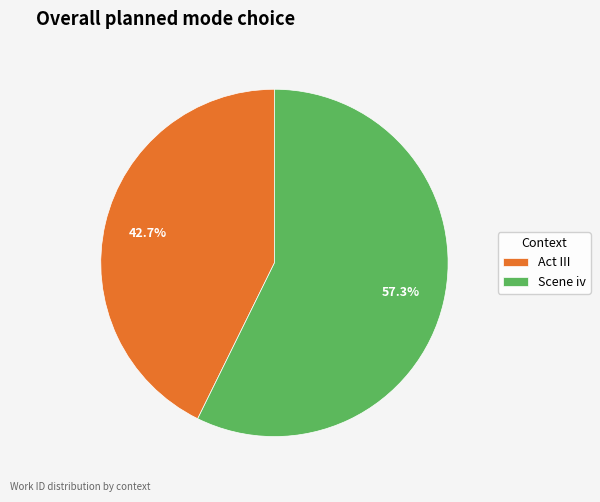

How many segments does this pie chart have?

2